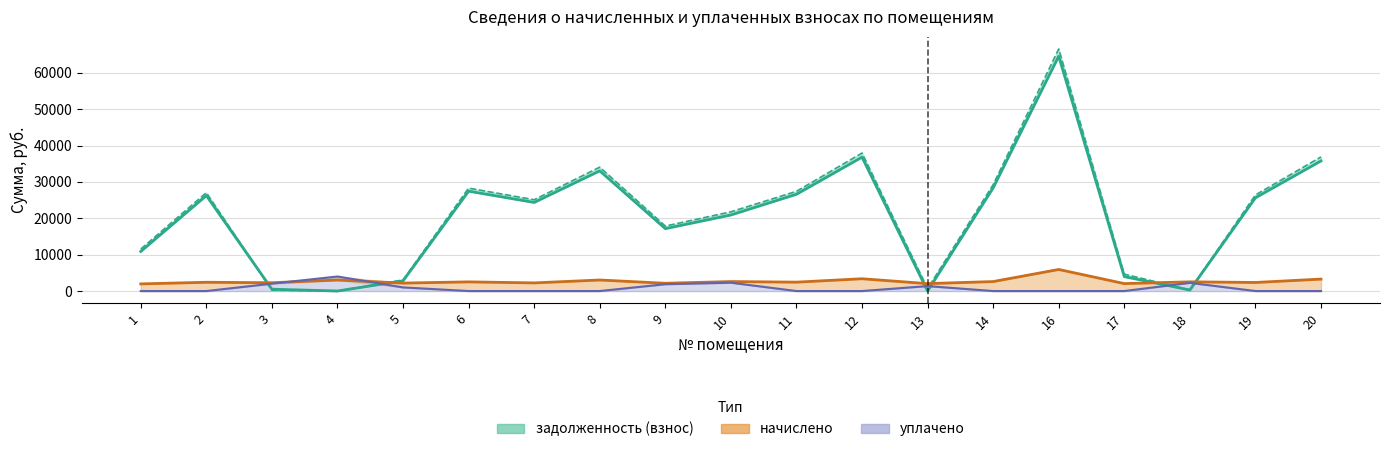

Reading right to left, transcribe all the data shown in this chart.

задолженность (взнос): 20=35785.4	19=25639.1	18=281.5	17=3963.6	16=64583.6	14=28373.2	13=0.0	12=36818.0	11=26611.1	10=20917.3	9=17155.6	8=33051.4	7=24363.1	6=27461.8	5=2816.4	4=10.3	3=507.0	2=26246.6	1=10886.2
задолженность (пени): 20=36881.0	19=26424.0	18=281.5	17=4646.2	16=66560.8	14=29241.8	13=680.3	12=37945.2	11=27425.8	10=21785.9	9=17868.0	8=34063.2	7=25109.0	6=28302.5	5=3045.5	4=0.4	3=254.2	2=27050.2	1=11540.9
начислено: 20=3286.6	19=2354.8	18=2533.3	17=2047.9	16=5931.5	14=2605.9	13=2042.3	12=3381.5	11=2444.0	10=2605.9	9=2137.1	8=3035.5	7=2237.6	6=2522.2	5=2187.4	4=3024.4	3=2287.8	2=2410.6	1=1964.2
уплачено: 20=0.0	19=0.0	18=2251.8	17=0.0	16=0.0	14=0.0	13=1362.0	12=0.0	11=0.0	10=2292.0	9=1879.0	8=0.0	7=0.0	6=0.0	5=1000.0	4=4001.0	3=2032.4	2=0.0	1=0.0